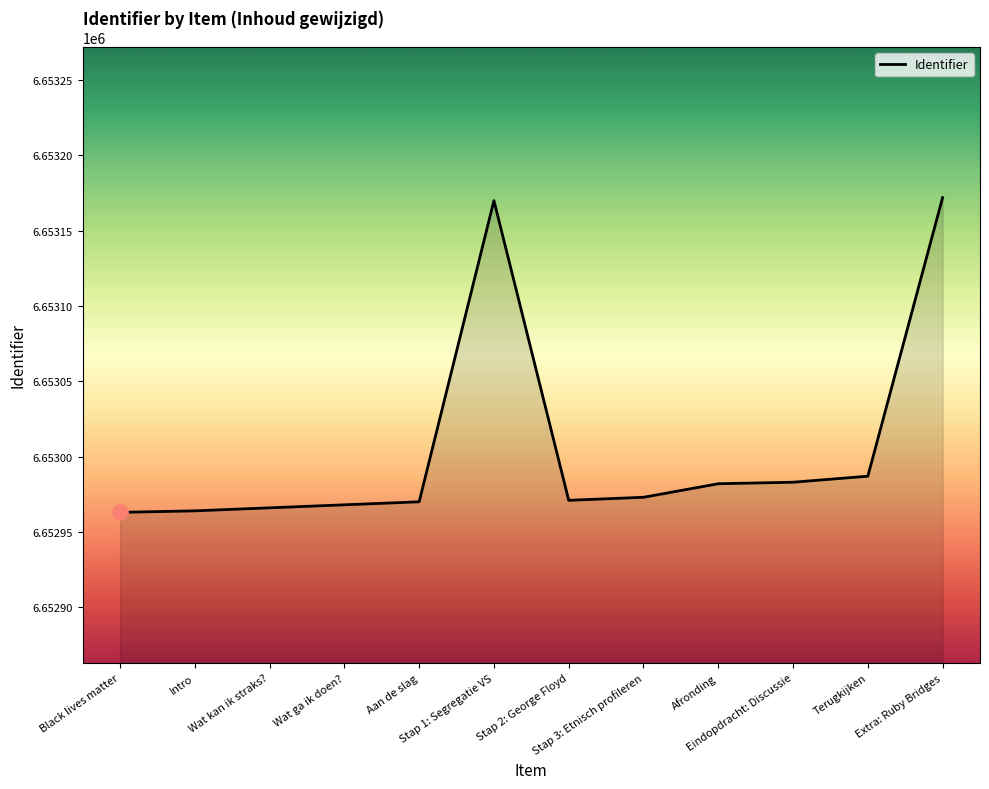

What is the ratio of the value at Wat ga ik doen? to the value at Stap 3: Etnisch profileren?

1.0